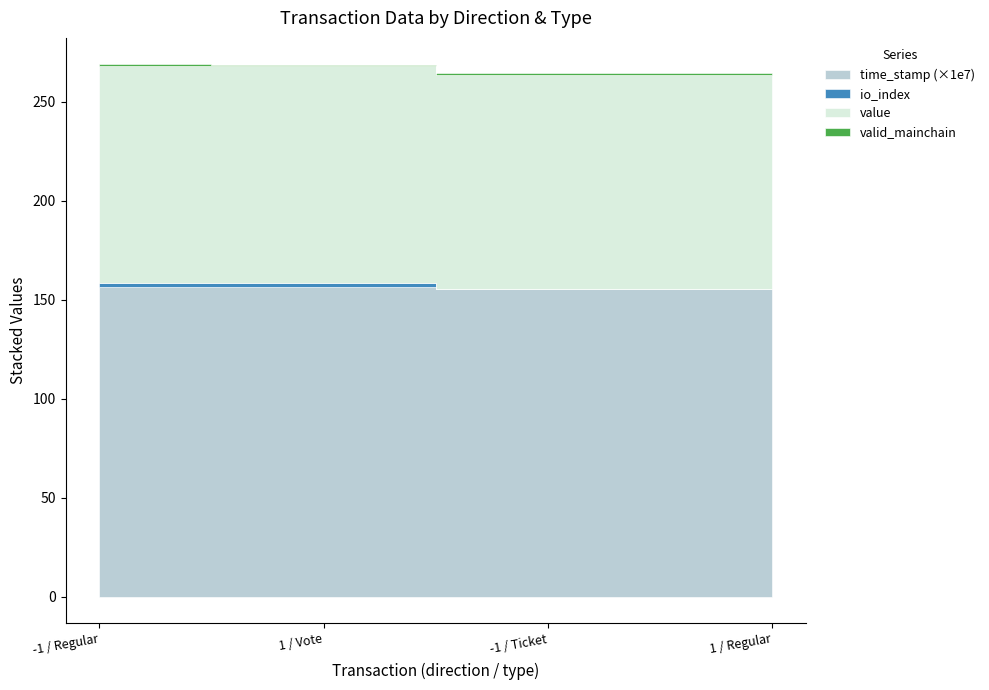

Reading right to left, list all the values displayed in this chart.

time_stamp: 1 / Regular=1554719706.0	-1 / Ticket=1554719818.0	1 / Vote=1565498290.0	-1 / Regular=1565575094.0
io_index: 1 / Regular=0.0	-1 / Ticket=0.0	1 / Vote=2.0	-1 / Regular=2.0
value: 1 / Regular=108.4	-1 / Ticket=108.4	1 / Vote=109.4	-1 / Regular=109.4
valid_mainchain: 1 / Regular=1.0	-1 / Ticket=1.0	1 / Vote=1.0	-1 / Regular=1.0